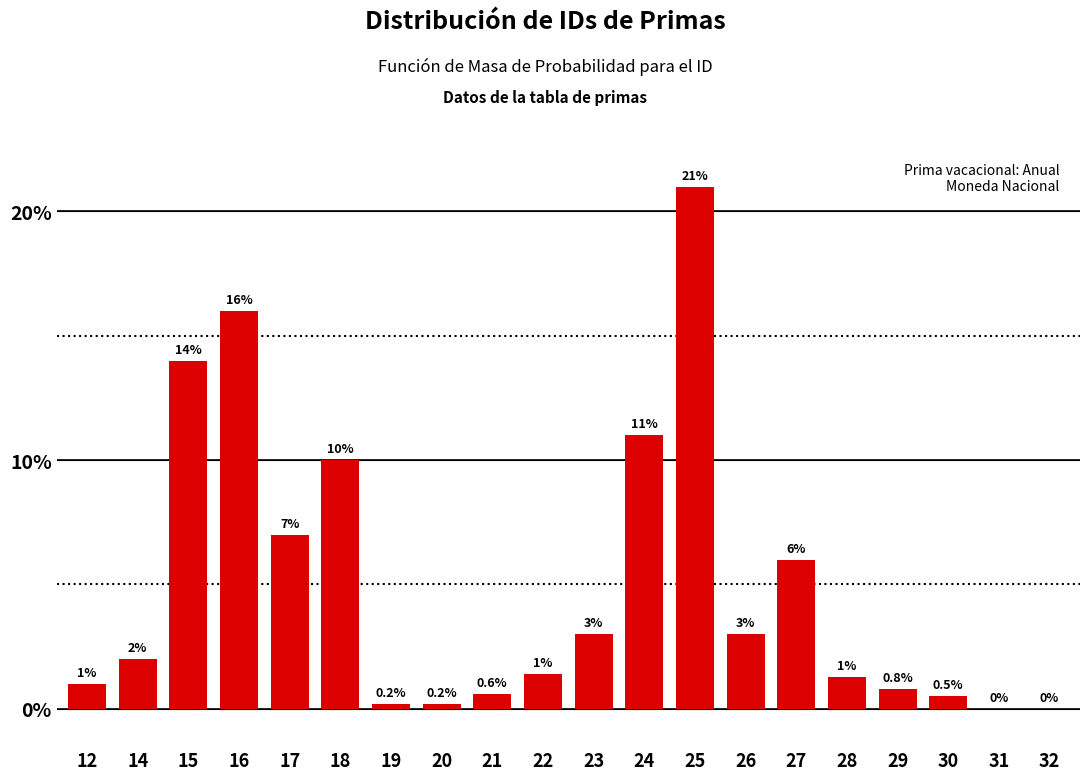

Reading left to right, list all the values displayed in this chart.

12=1.0	14=2.0	15=14.0	16=16.0	17=7.0	18=10.0	19=0.2	20=0.2	21=0.6	22=1.4	23=3.0	24=11.0	25=21.0	26=3.0	27=6.0	28=1.3	29=0.8	30=0.5	31=0.0	32=0.0